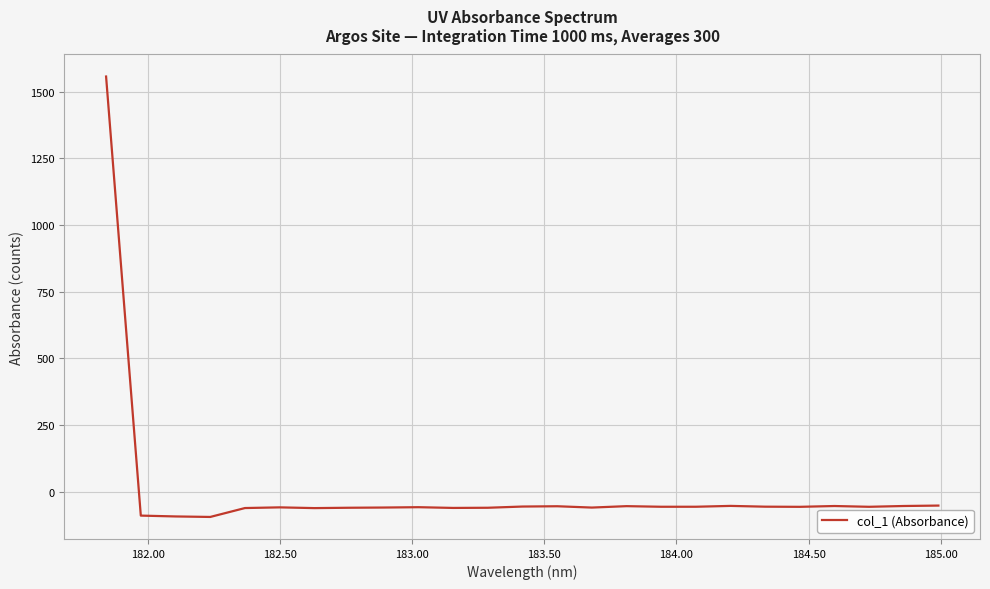

What is the minimum value shown in the chart?

-94.2